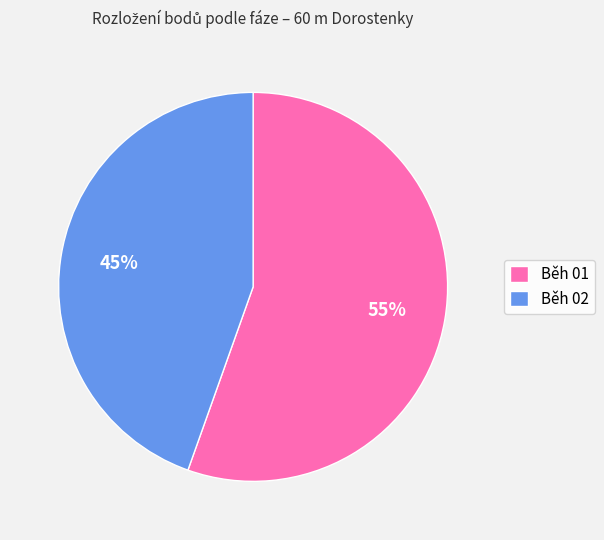

Which slice is the largest?

Běh 01